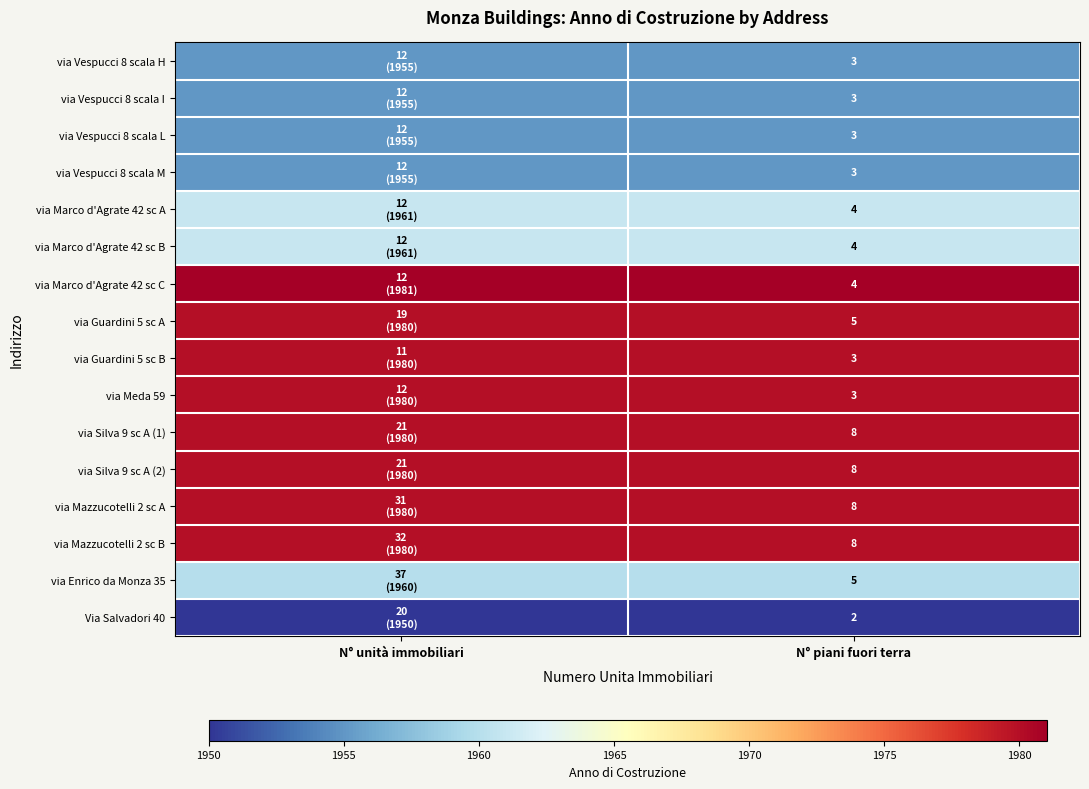

True or false: via Guardini 5 sc A has a value of 5 at N° piani fuori terra.

True